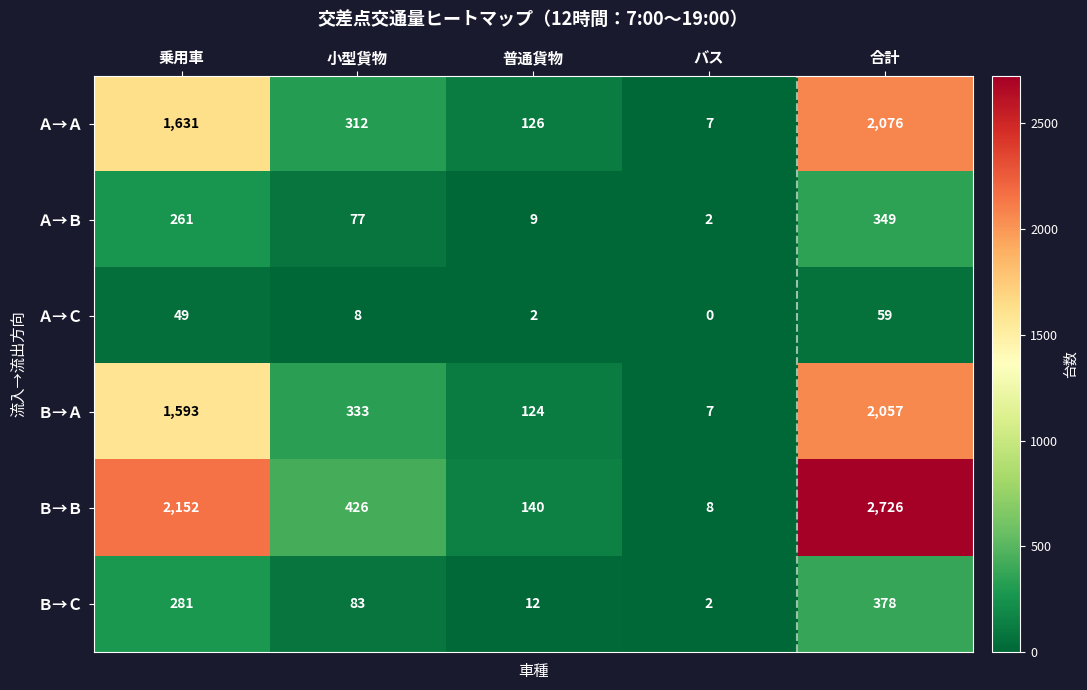

What is the total value across all series at 普通貨物?

413